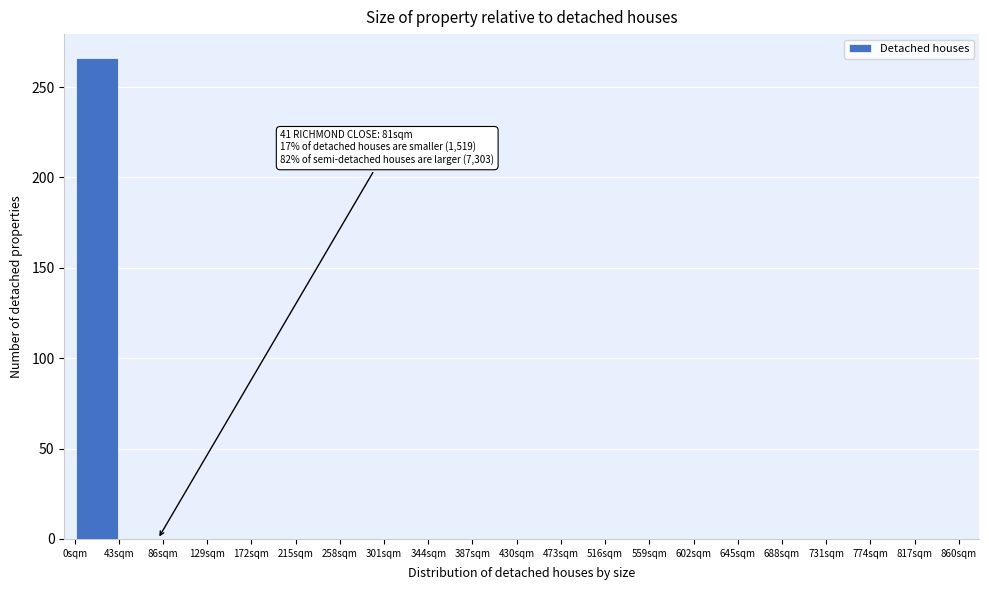

Over which range of the x-axis is the bar tallest?

0 to 43